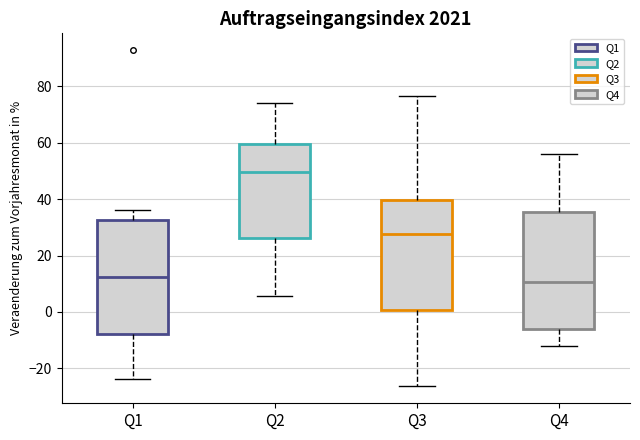

Where is the upper edge of the box for Q3 on the y-axis? The values are not printed on the chart, so give them approximately, as read against the axis.

40